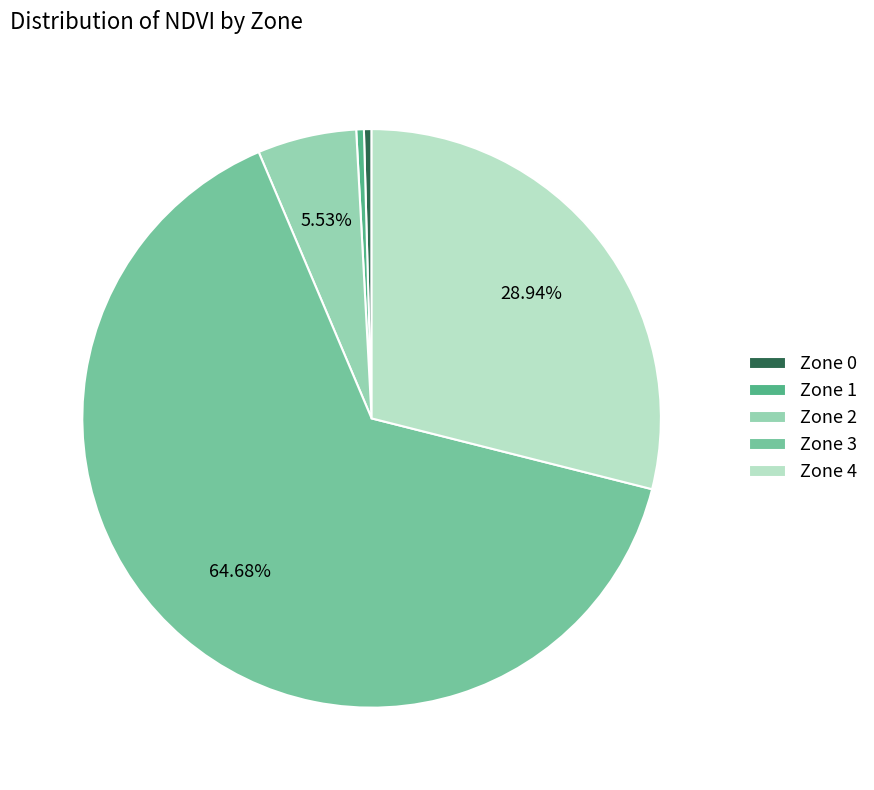

What is the largest slice in the pie chart?

Zone 3